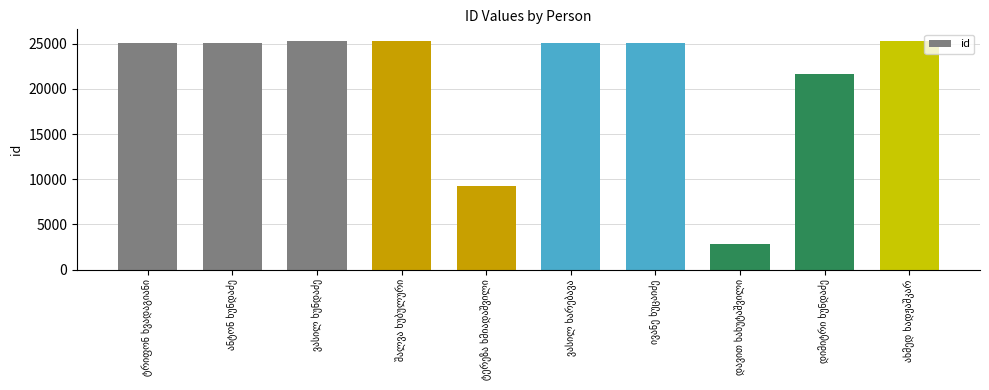

What is the value of the 2nd bar from the left?

25102